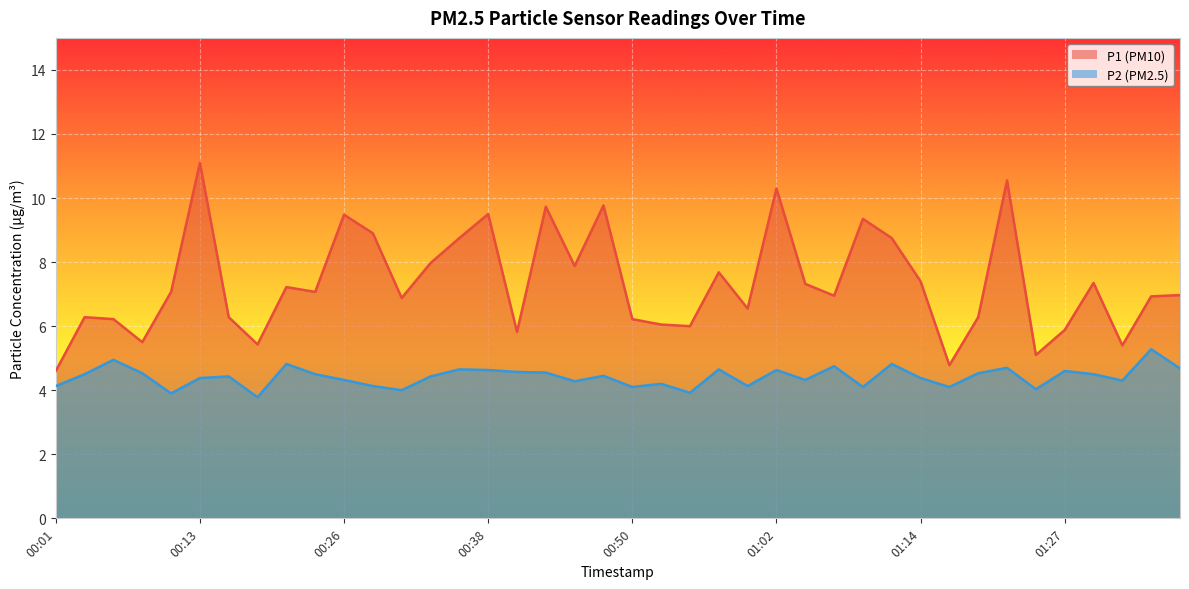

Reading right to left, extract all data points from this chart.

P1: 01:37=7.0	01:34=6.9	01:32=5.4	01:29=7.3	01:27=5.9	01:24=5.1	01:22=10.6	01:19=6.3	01:17=4.8	01:14=7.4	01:12=8.8	01:09=9.3	01:07=7.0	01:05=7.3	01:02=10.3	01:00=6.5	00:57=7.7	00:55=6.0	00:52=6.0	00:50=6.2	00:48=9.8	00:45=7.9	00:43=9.7	00:40=5.8	00:38=9.5	00:35=8.8	00:33=8.0	00:30=6.9	00:28=8.9	00:26=9.5	00:23=7.1	00:21=7.2	00:18=5.4	00:16=6.3	00:13=11.1	00:11=7.1	00:09=5.5	00:06=6.2	00:04=6.3	00:01=4.6
P2: 01:37=4.7	01:34=5.3	01:32=4.3	01:29=4.5	01:27=4.6	01:24=4.0	01:22=4.7	01:19=4.5	01:17=4.1	01:14=4.4	01:12=4.8	01:09=4.1	01:07=4.8	01:05=4.3	01:02=4.6	01:00=4.1	00:57=4.7	00:55=3.9	00:52=4.2	00:50=4.1	00:48=4.5	00:45=4.3	00:43=4.5	00:40=4.6	00:38=4.6	00:35=4.7	00:33=4.4	00:30=4.0	00:28=4.1	00:26=4.3	00:23=4.5	00:21=4.8	00:18=3.8	00:16=4.4	00:13=4.4	00:11=3.9	00:09=4.5	00:06=5.0	00:04=4.5	00:01=4.1